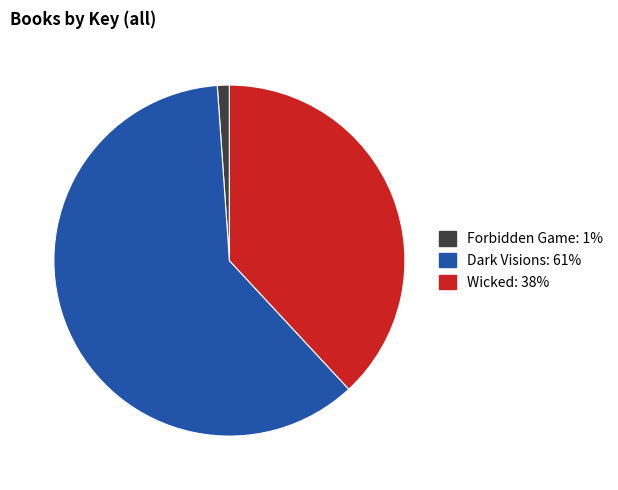

How many segments does this pie chart have?

3